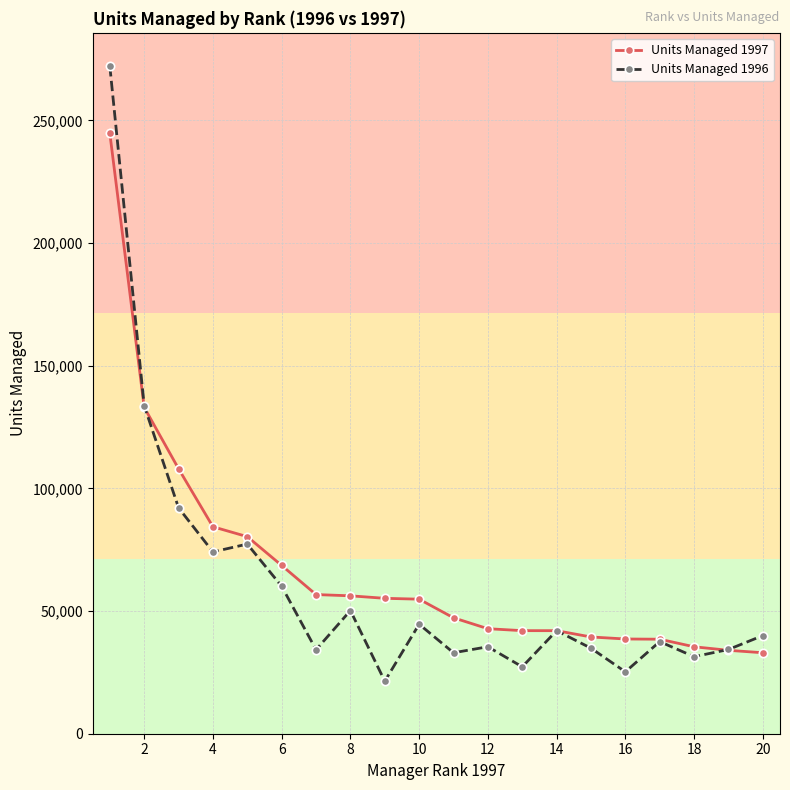

Which series has the largest range (max minus min)?

Units Managed 1996